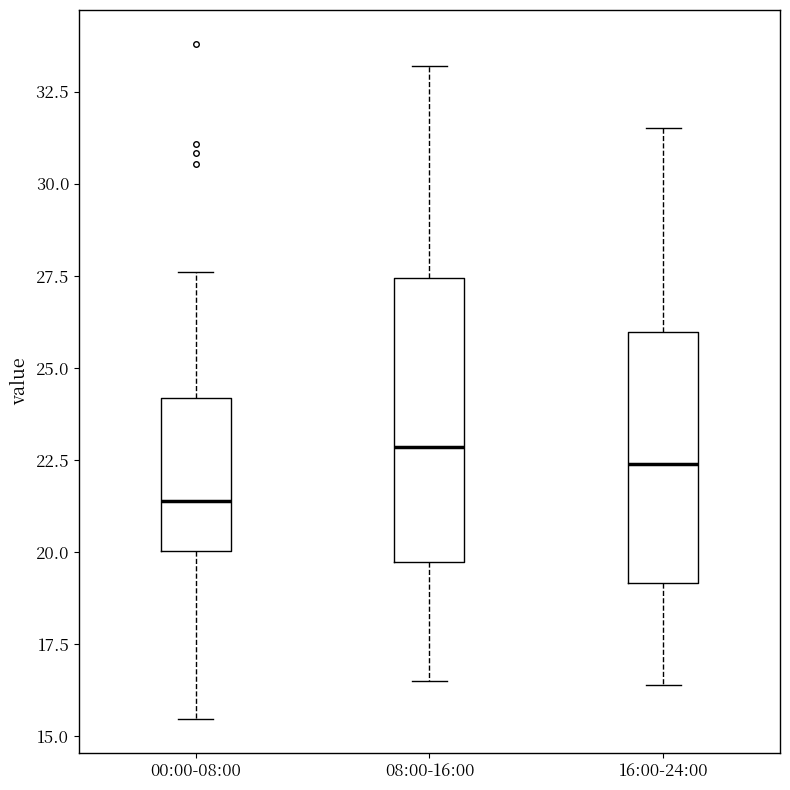

Which box has the lowest median line?

00:00-08:00